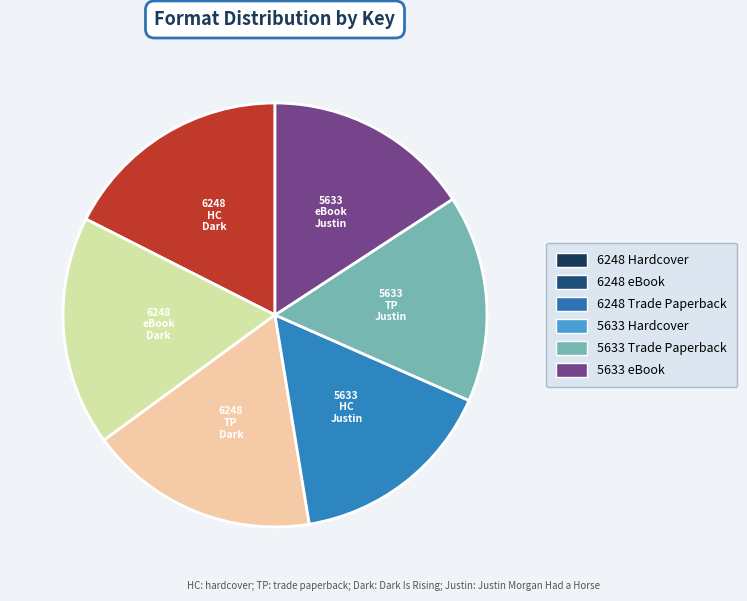

Is there any slice that represents more than half of the pie?

No